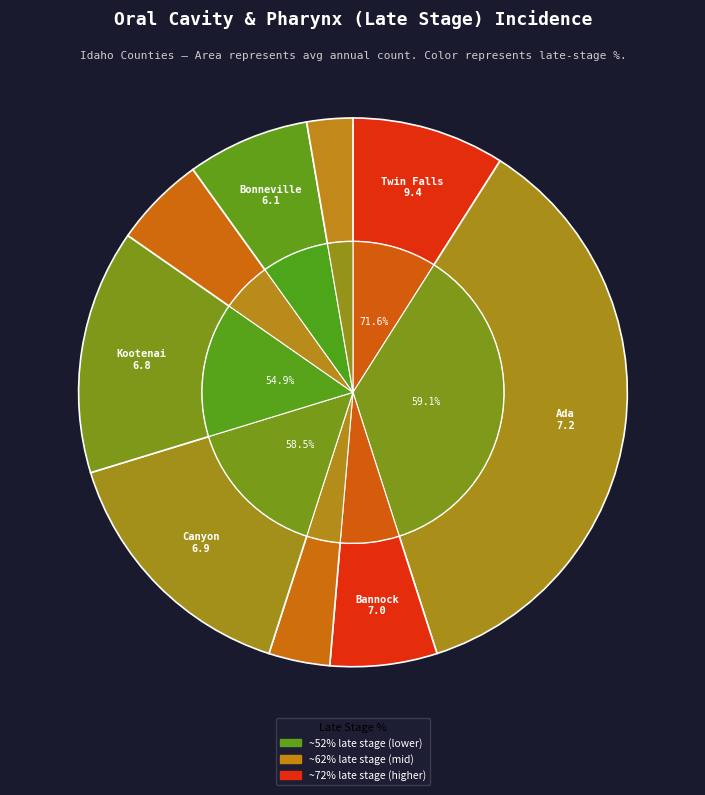

To the nearest percent, what is the average slice percentage?

11%